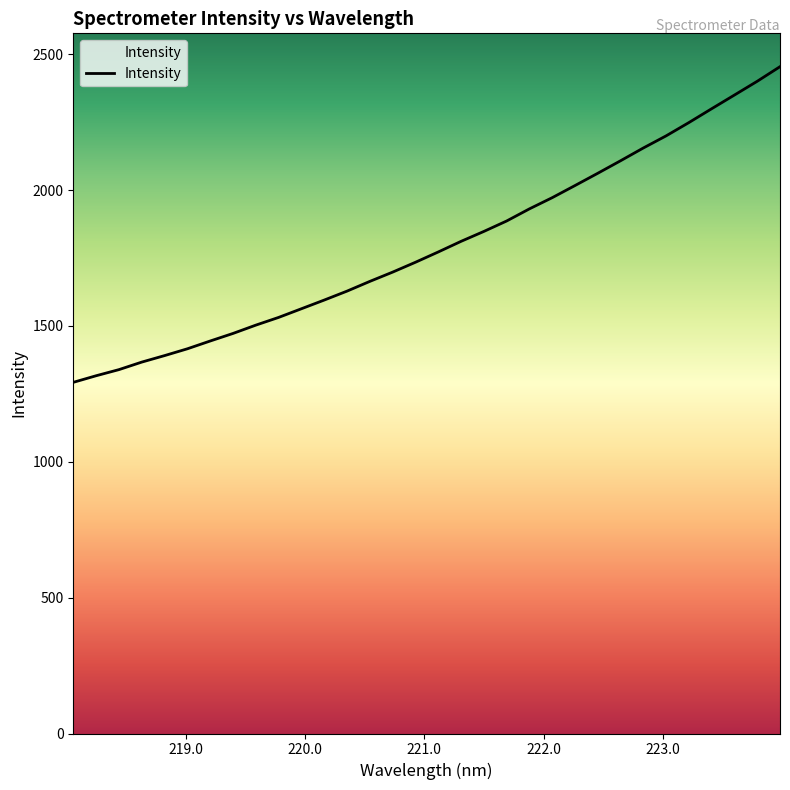

Read the value at 219.9712.

1563.4